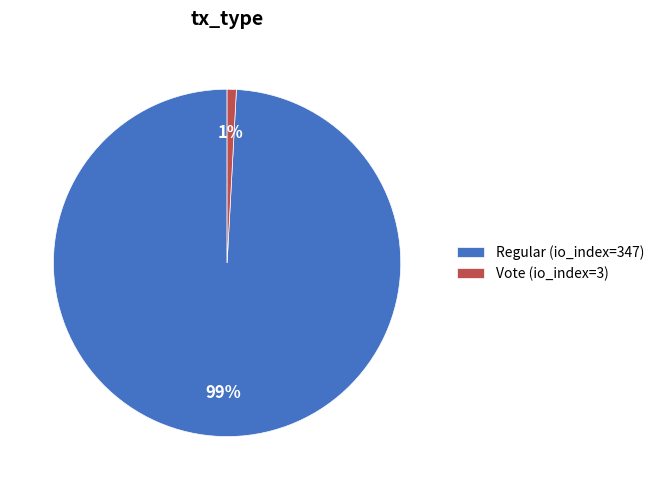

To the nearest percent, what is the average slice percentage?

50%